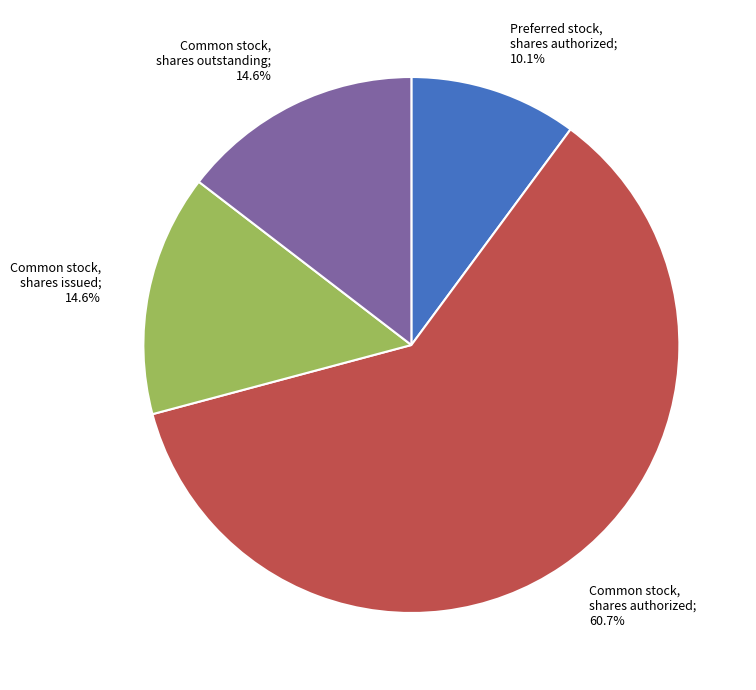

Count the number of slices in the pie.

4